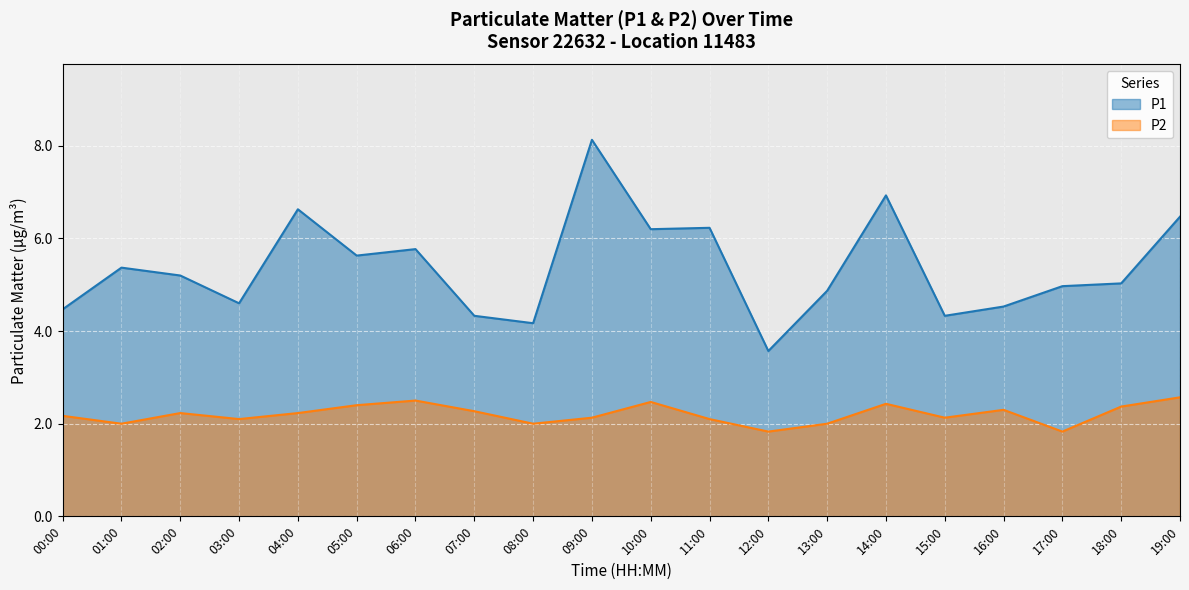

At which category is the sum across all series the highest?

09:00